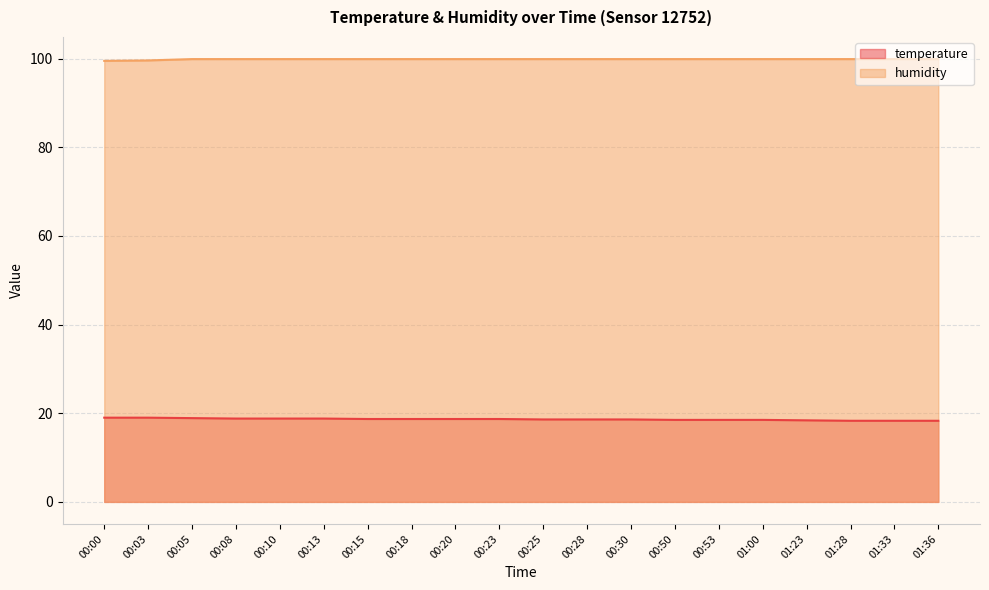

Which series has the widest spread of values?

temperature